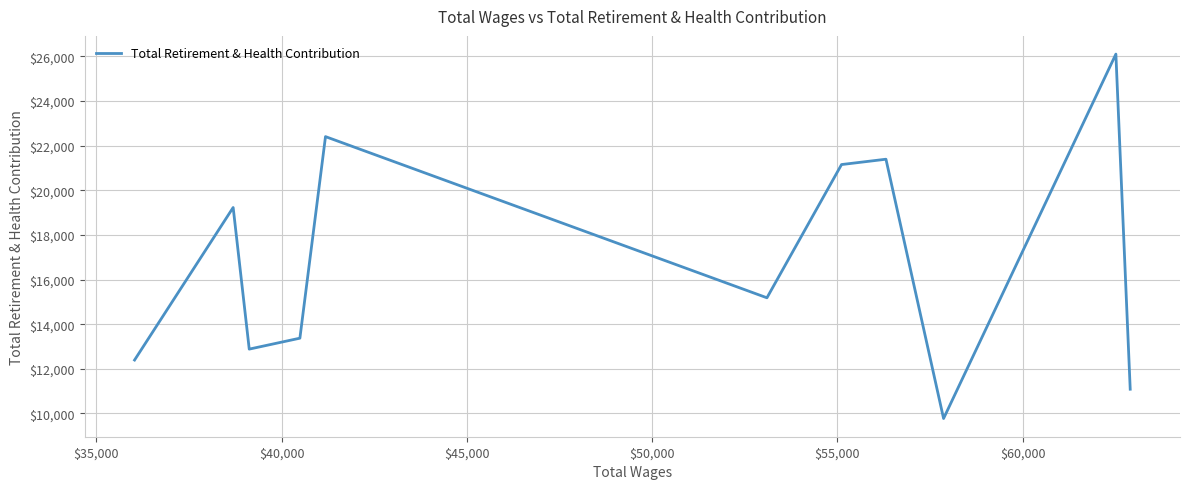

What is the difference between the maximum and minimum values?

16332